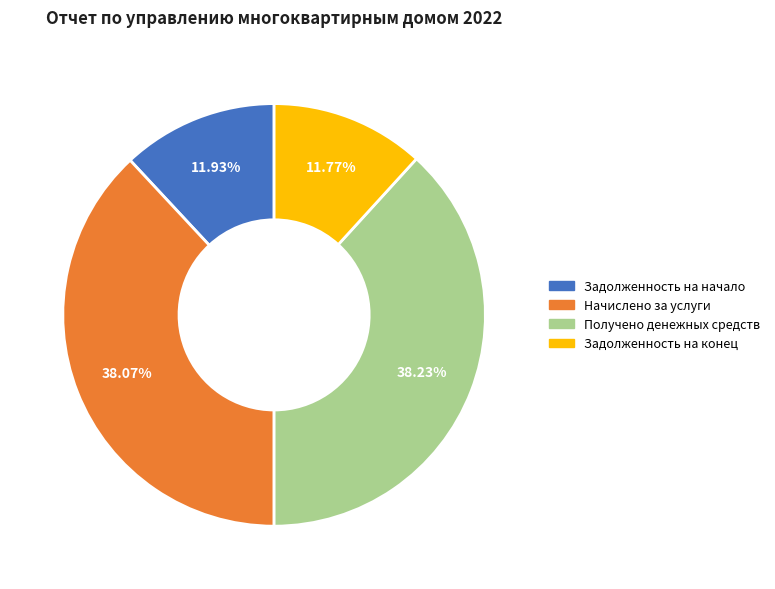

Is there any slice that represents more than half of the pie?

No